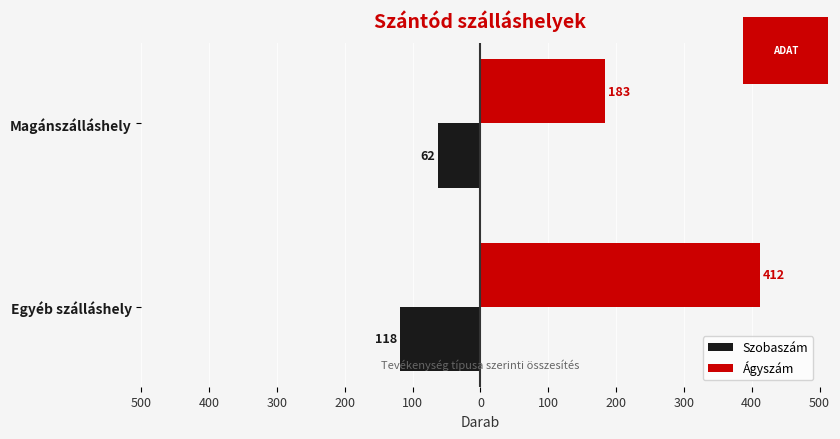

What is the smallest value displayed?

-118